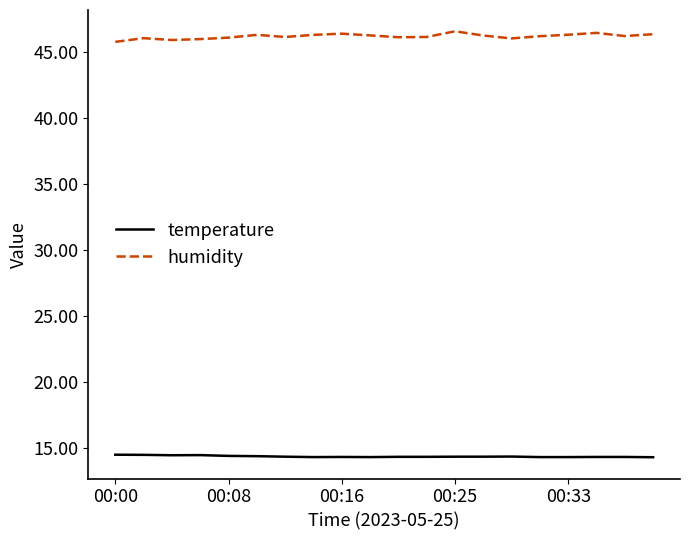

Which series has the widest spread of values?

humidity